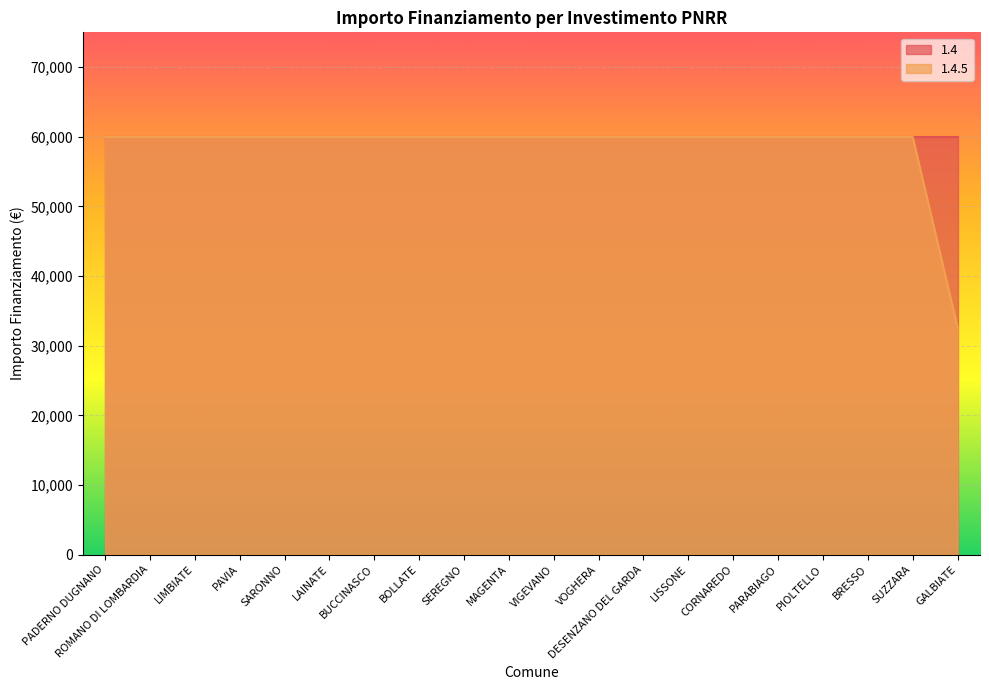

What is the label of the 16th point from the right?

SARONNO